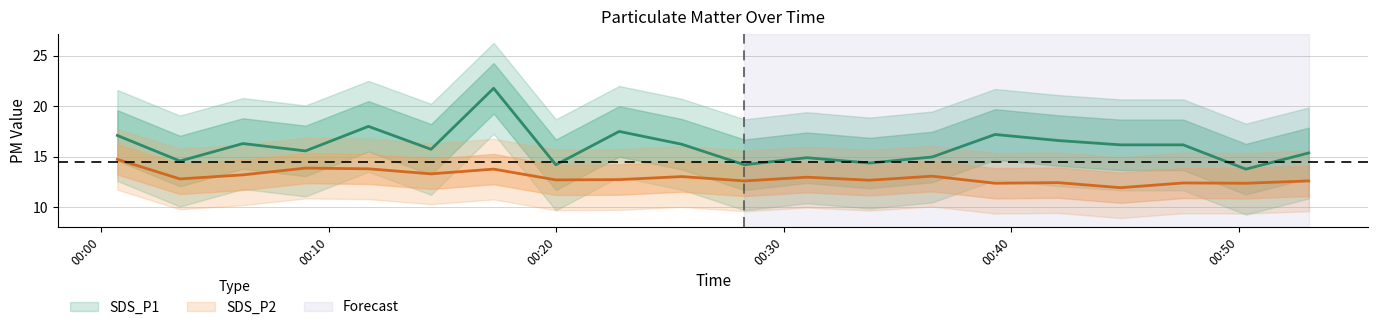

List the labels in order of SDS_P1 value, smallest first.

2021/11/06 00:50:18, 2021/11/06 00:19:59, 2021/11/06 00:28:16, 2021/11/06 00:33:46, 2021/11/06 00:03:28, 2021/11/06 00:31:01, 2021/11/06 00:36:31, 2021/11/06 00:53:04, 2021/11/06 00:08:59, 2021/11/06 00:14:30, 2021/11/06 00:44:48, 2021/11/06 00:47:33, 2021/11/06 00:25:31, 2021/11/06 00:06:14, 2021/11/06 00:42:03, 2021/11/06 00:00:43, 2021/11/06 00:39:17, 2021/11/06 00:22:46, 2021/11/06 00:11:45, 2021/11/06 00:17:15